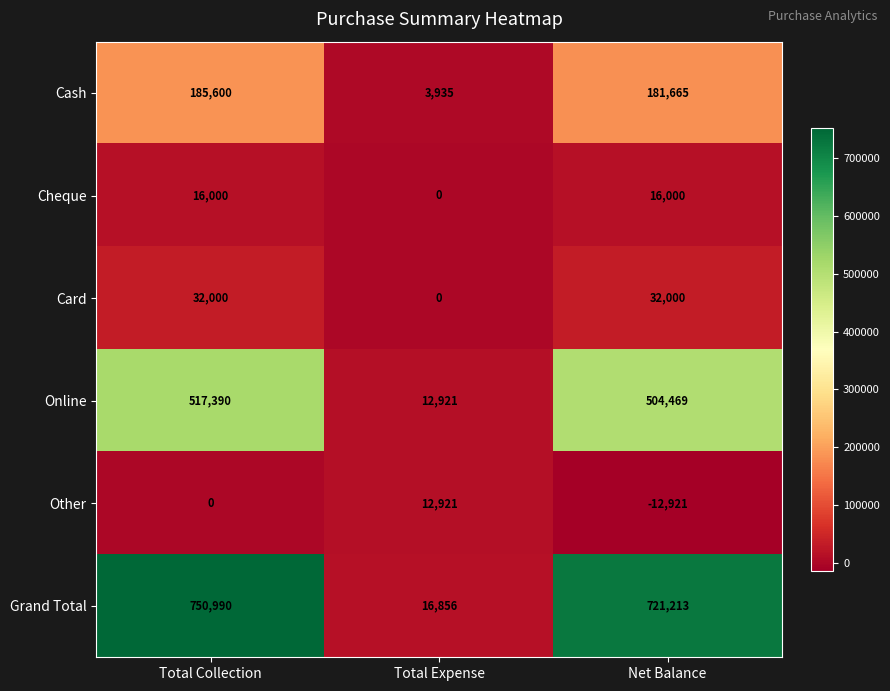

The Grand Total series shows 721213 at Net Balance. True or false?

True